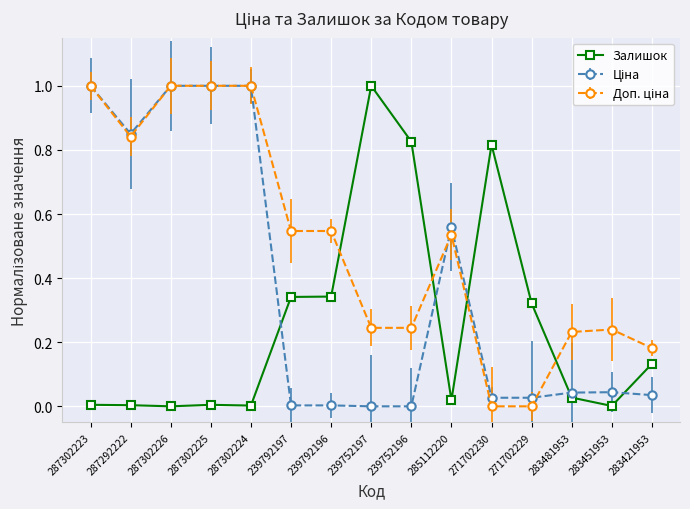

Count the number of categories in the chart.

15